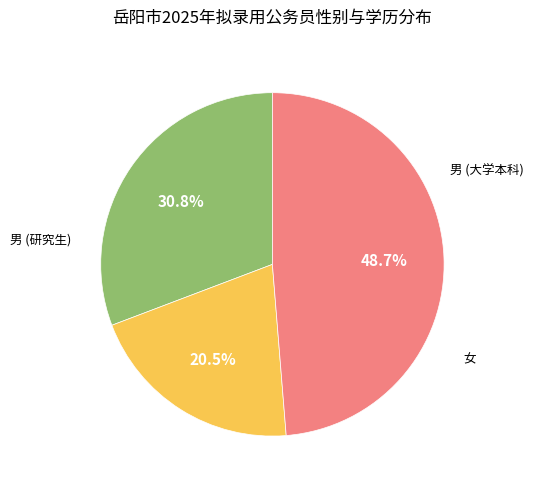

Is there a majority slice in this chart?

No